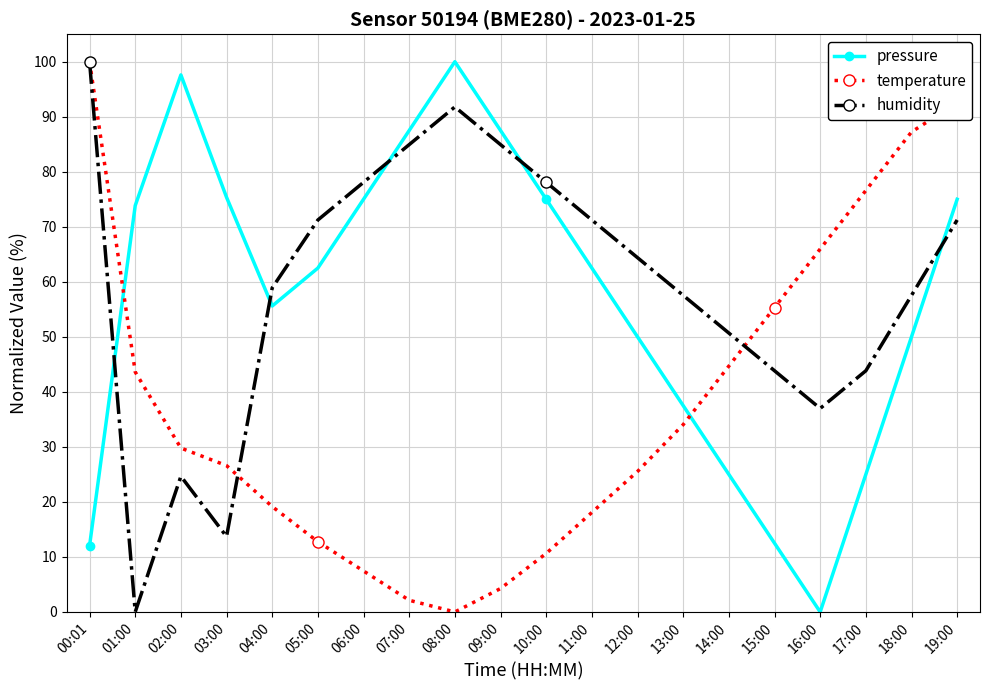

True or false: humidity has more than 0 interior local peaks.

True